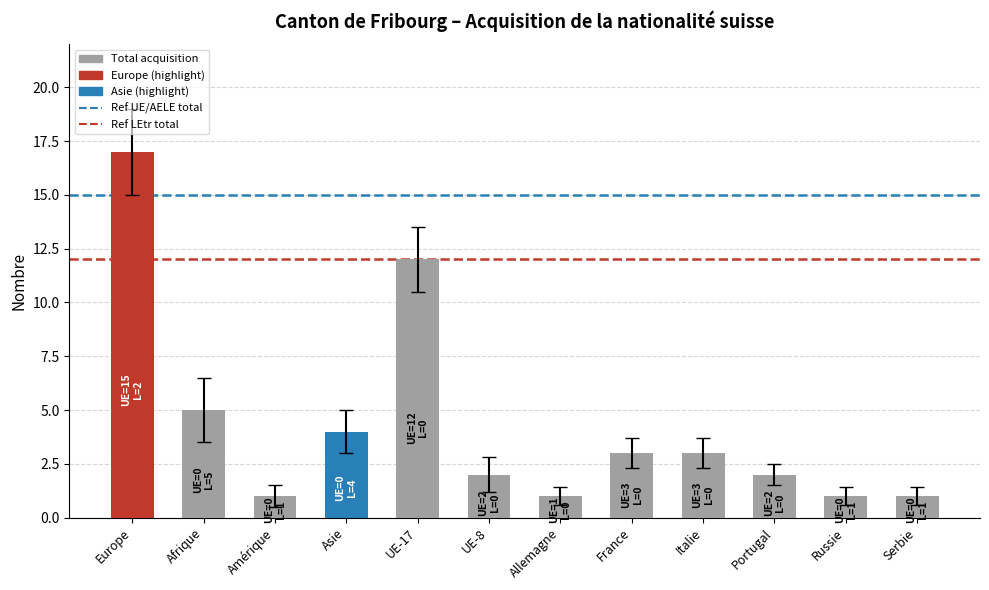

The chart shows a value of 2 at Russie. True or false?

False